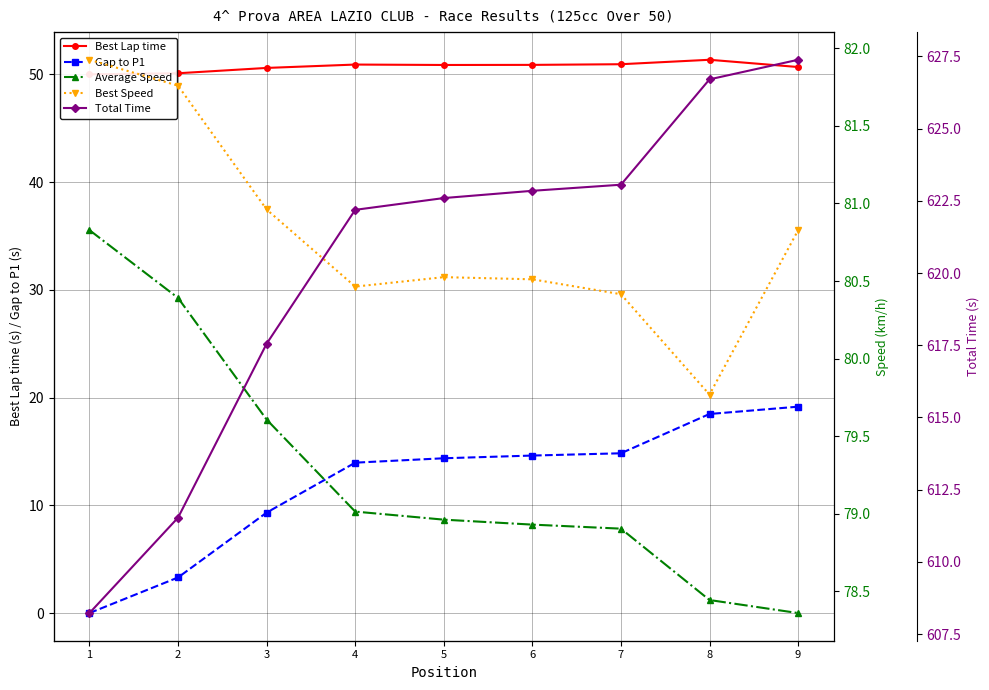

True or false: Best Lap time and Total Time cross at least once.

False